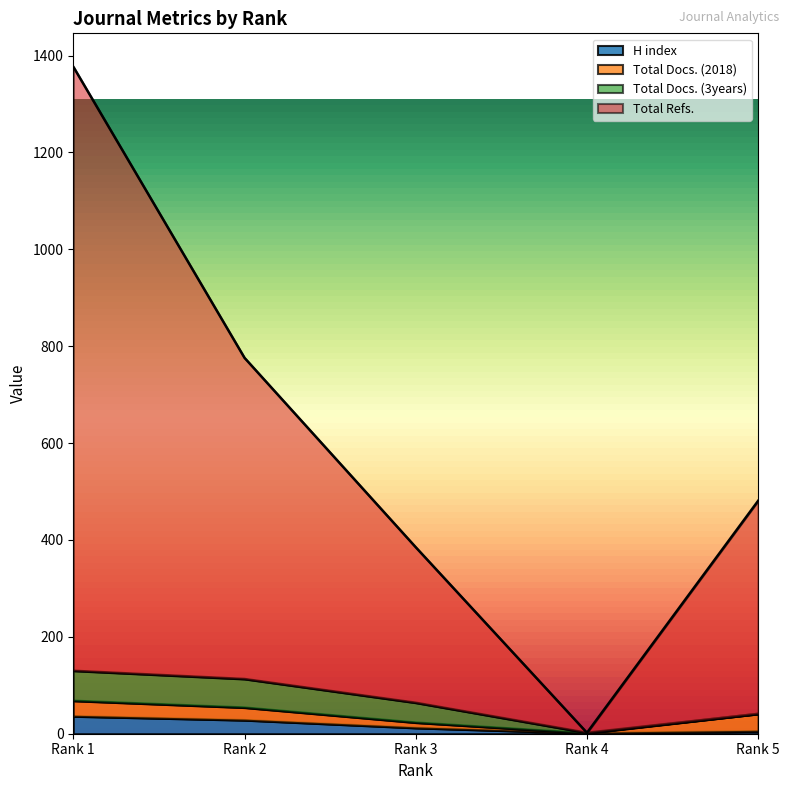

What is the greatest value displayed?

1377